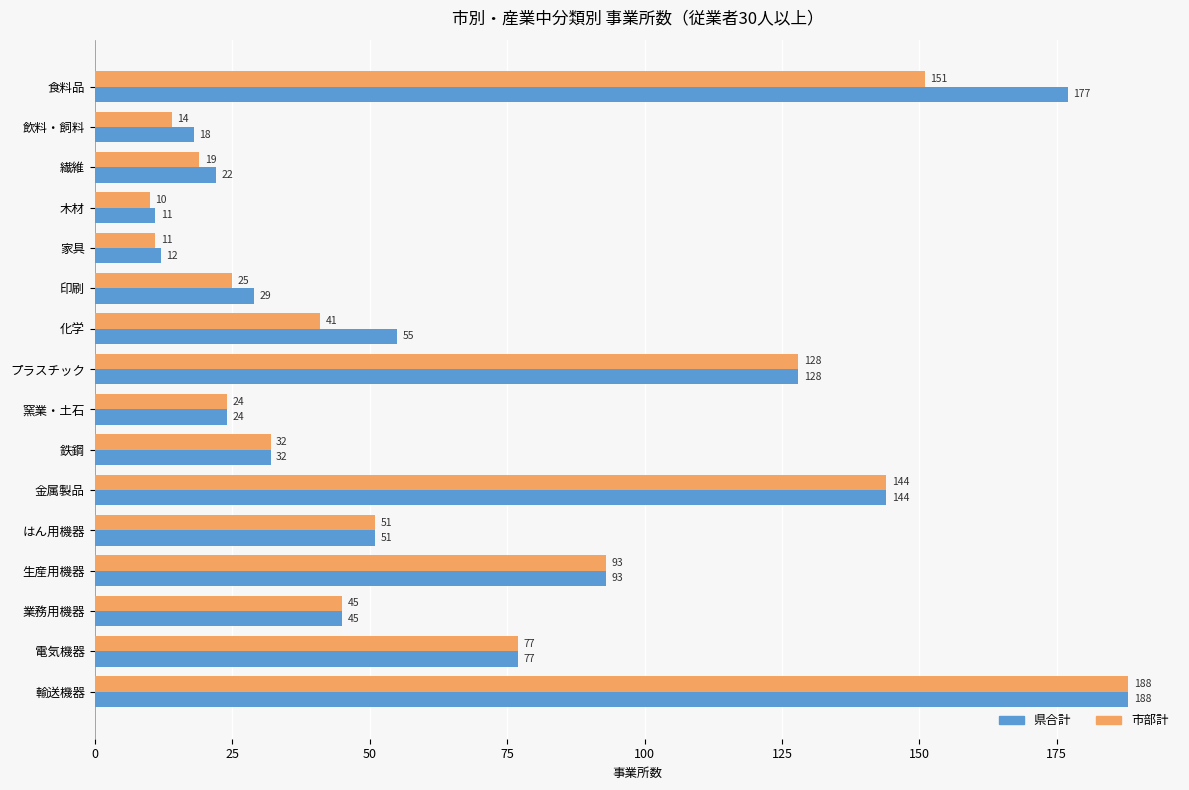

At which category is the sum across all series the highest?

輸送機器